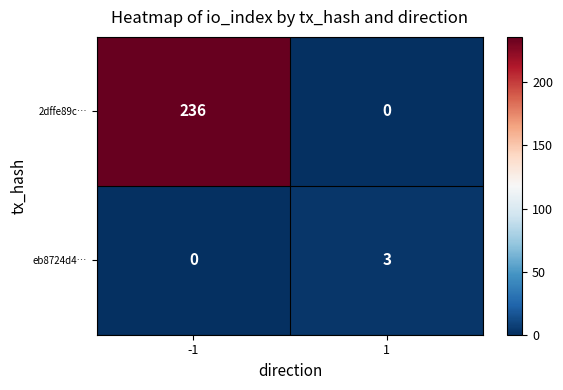

What is the sum of all 2dffe89c… values?

236